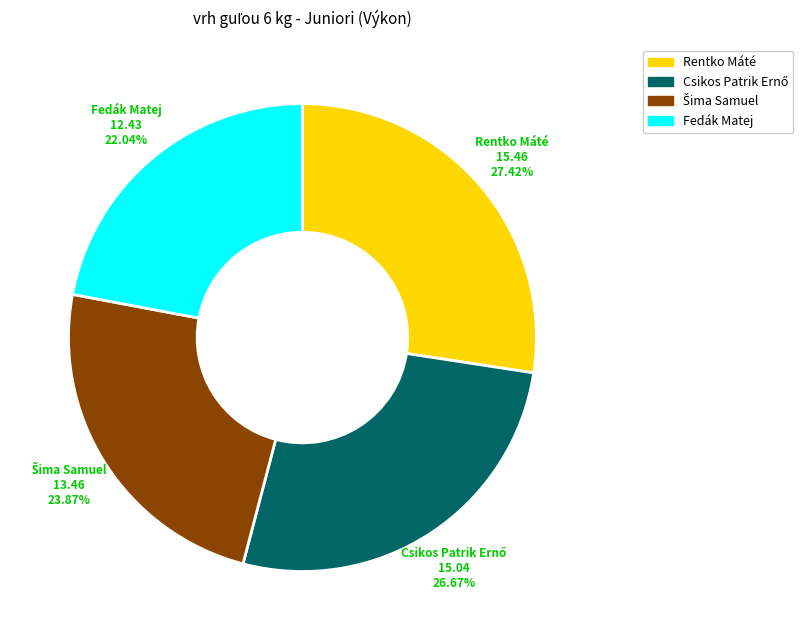

Which has a higher value, Fedák Matej or Rentko Máté?

Rentko Máté